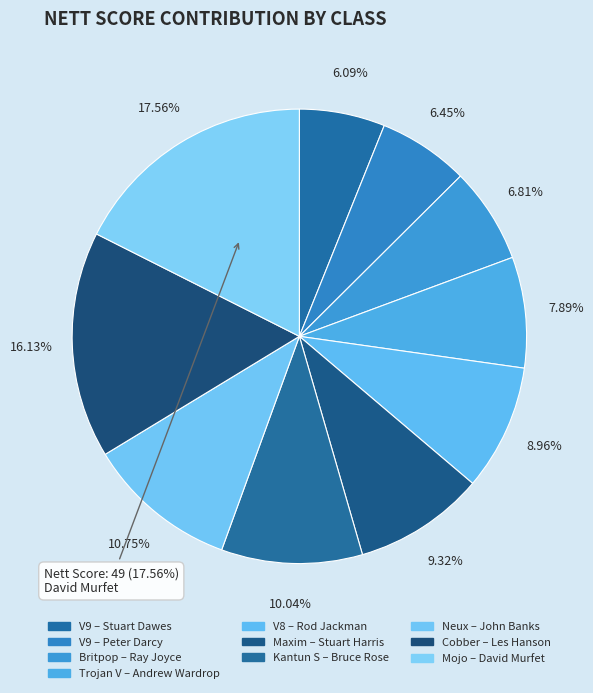

The Mojo slice represents 8% of the pie. True or false?

False